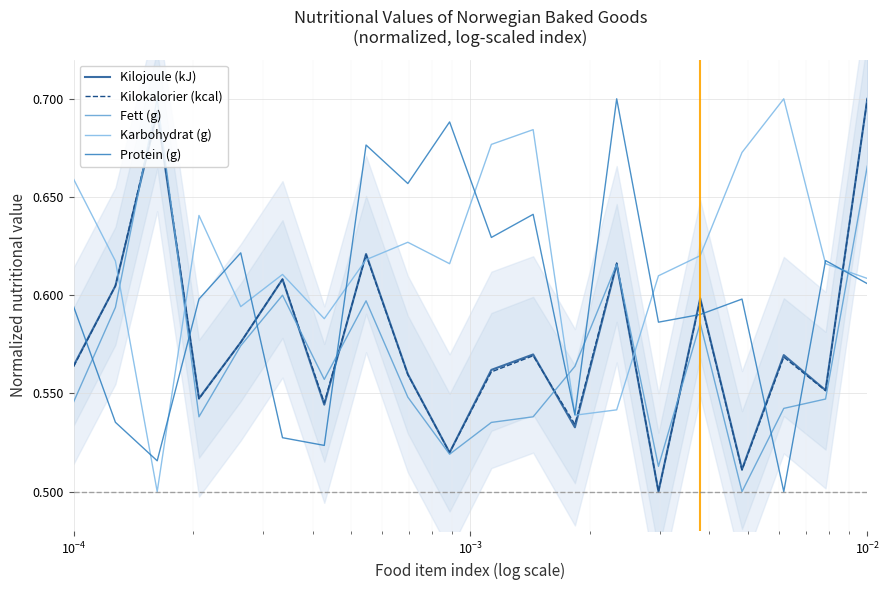

How many times do Kilokalorier (kcal) and Protein (g) cross each other?

9